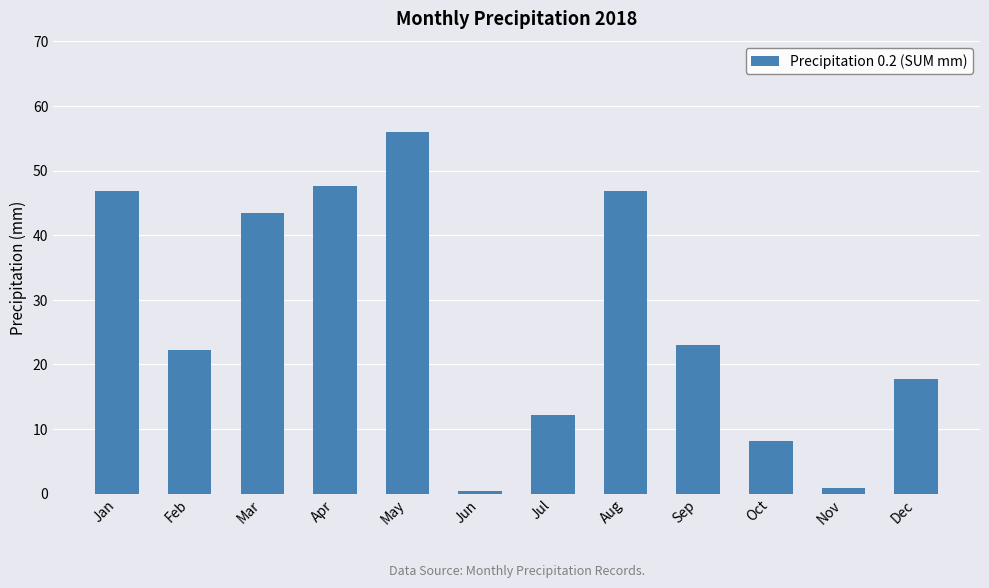

What value does the data have at Nov?

0.8